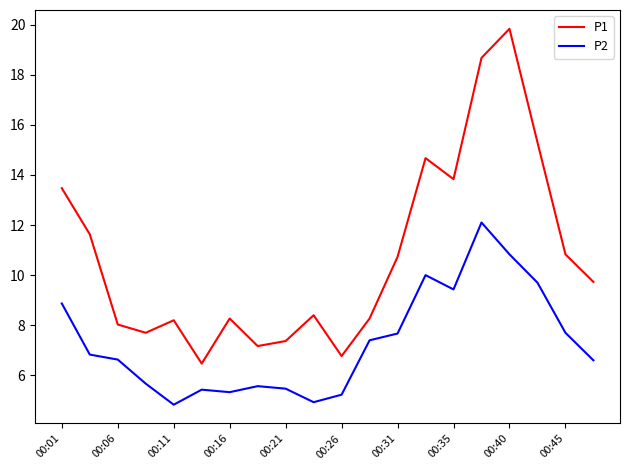

True or false: P1 and P2 intersect in this chart.

False